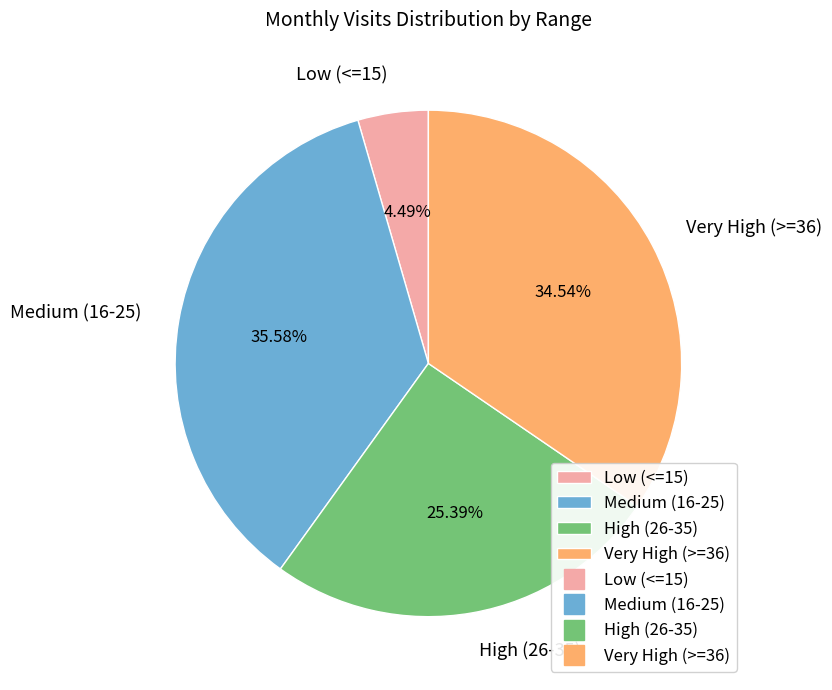

Is there any slice that represents more than half of the pie?

No